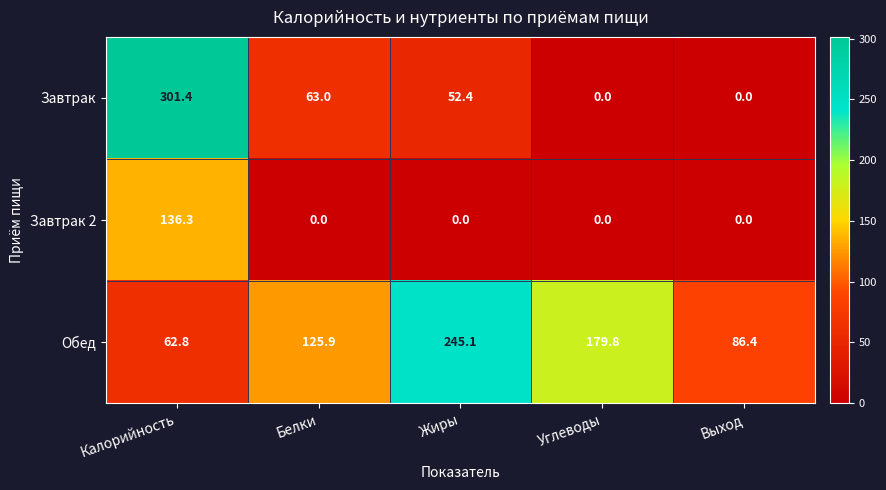

Rank the series by their average value, from highest to lowest.

Обед, Завтрак, Завтрак 2